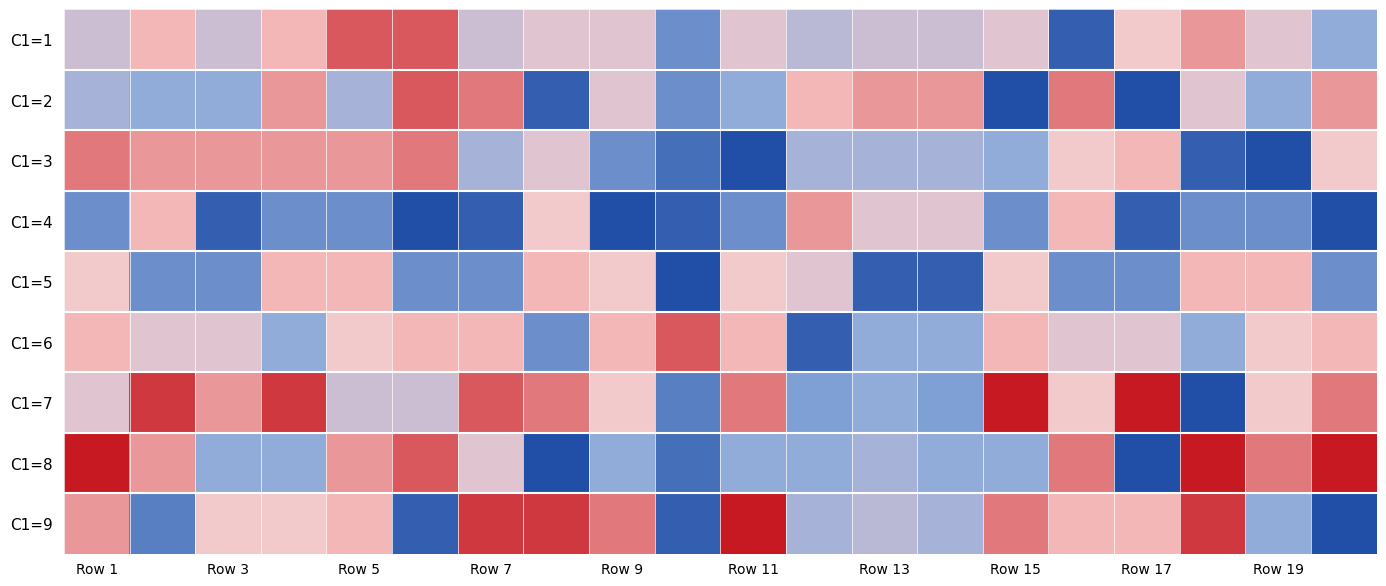

At which category is the sum across all series the highest?

Row 1